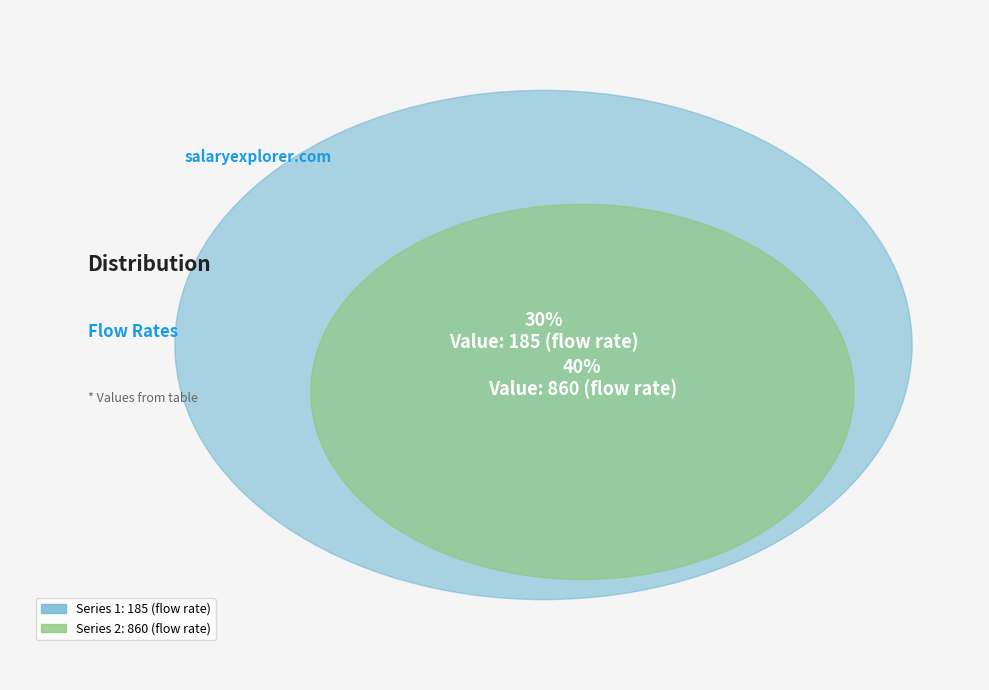

Between 860 and 185, which is larger?

860